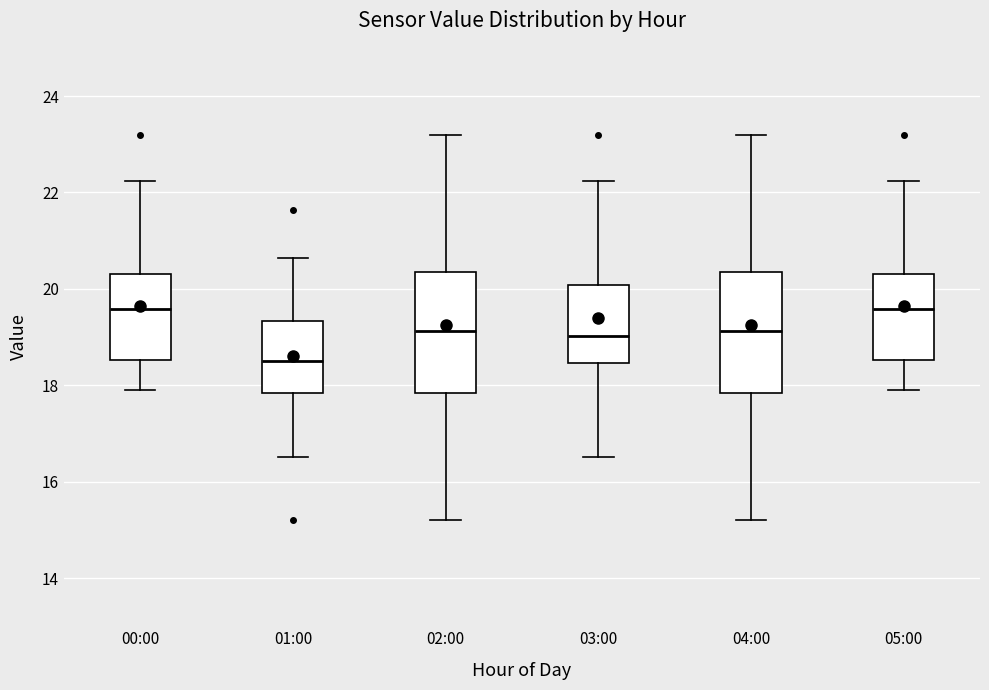

Where does the median line of the box for 03:00 sit on the y-axis? The values are not printed on the chart, so give them approximately, as read against the axis.

19.0